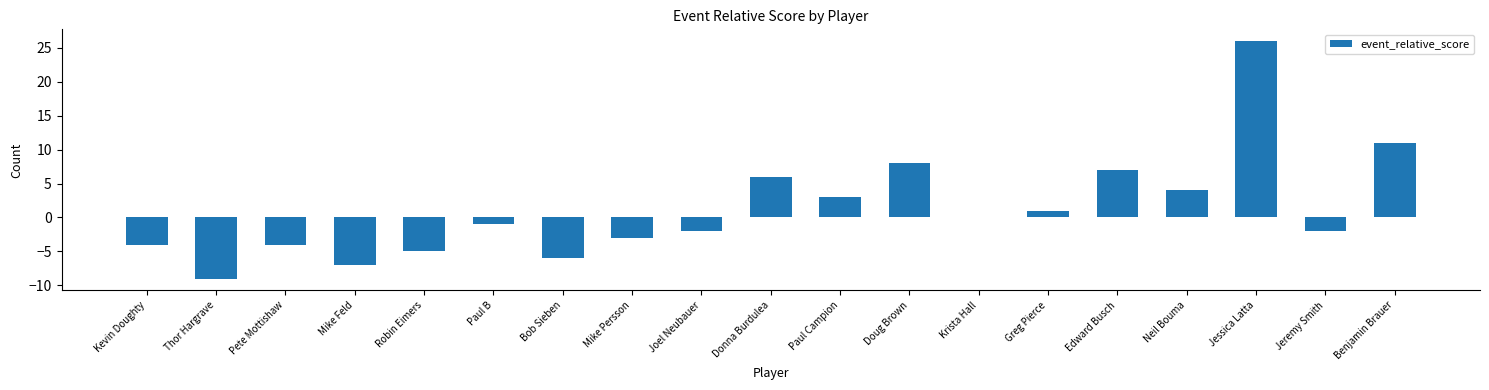

What is the maximum value shown in the chart?

26